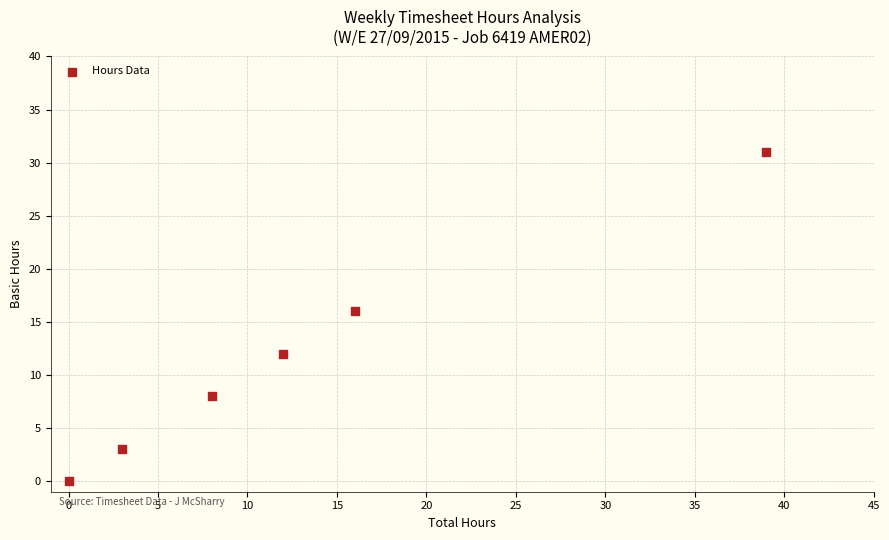

What is the average X value?

13